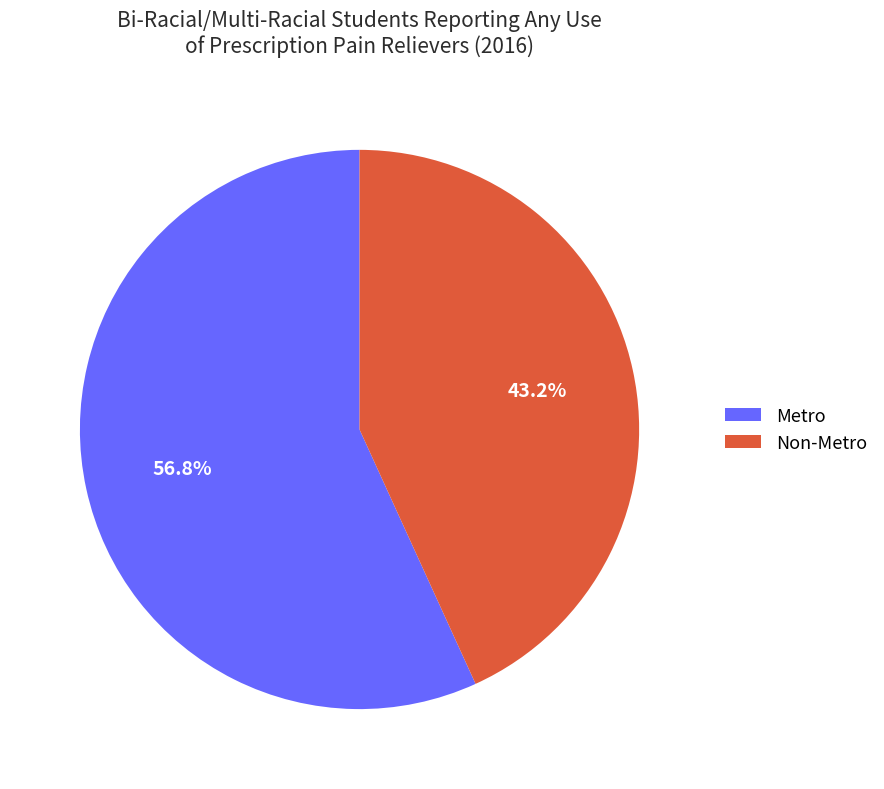

Between Metro and Non-Metro, which is larger?

Metro